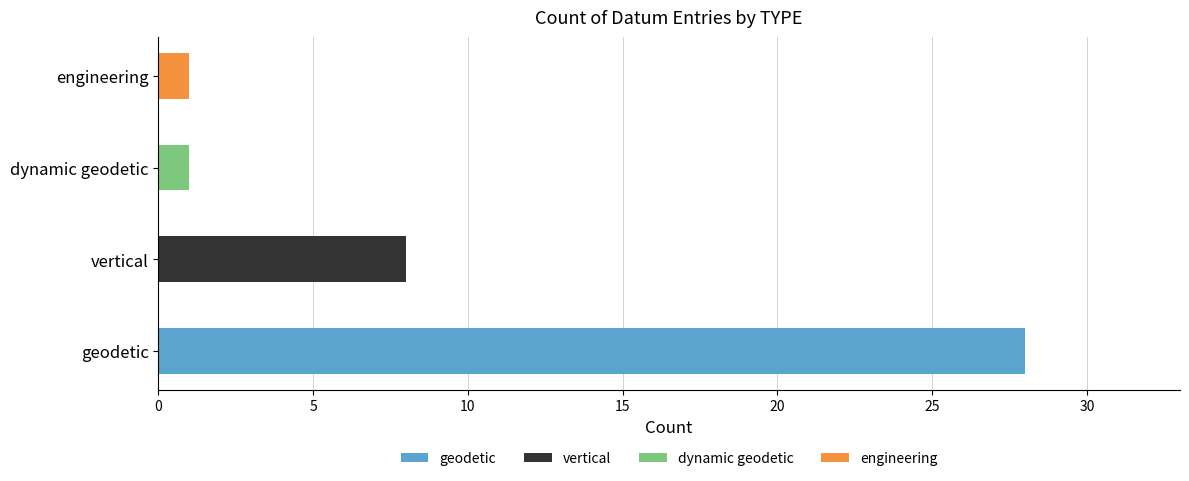

Is it true that engineering equals 0 at dynamic geodetic?

False